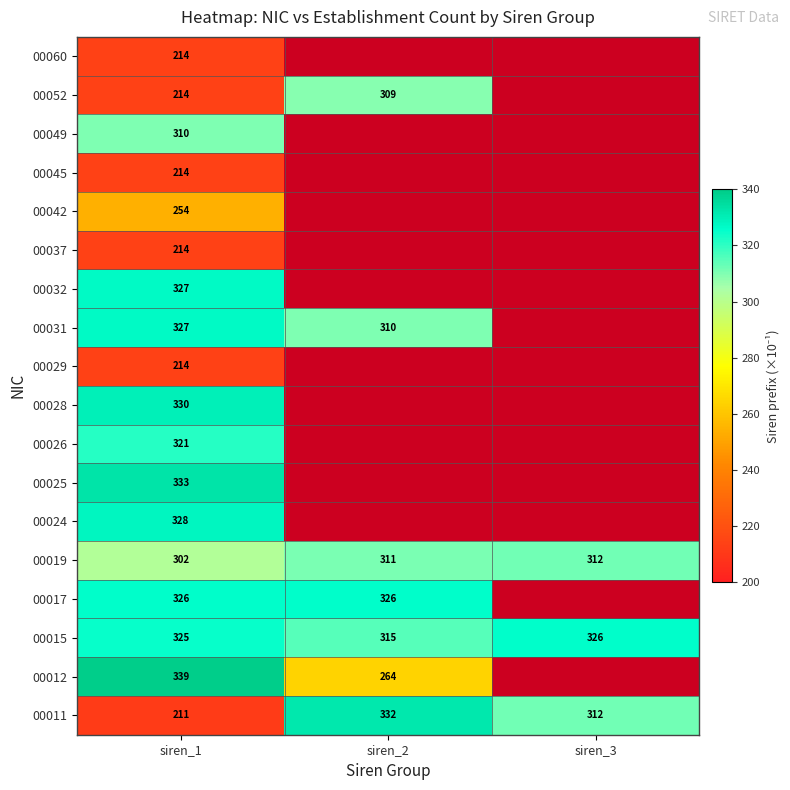

True or false: 00024 has a value of 328 at siren_1.

True